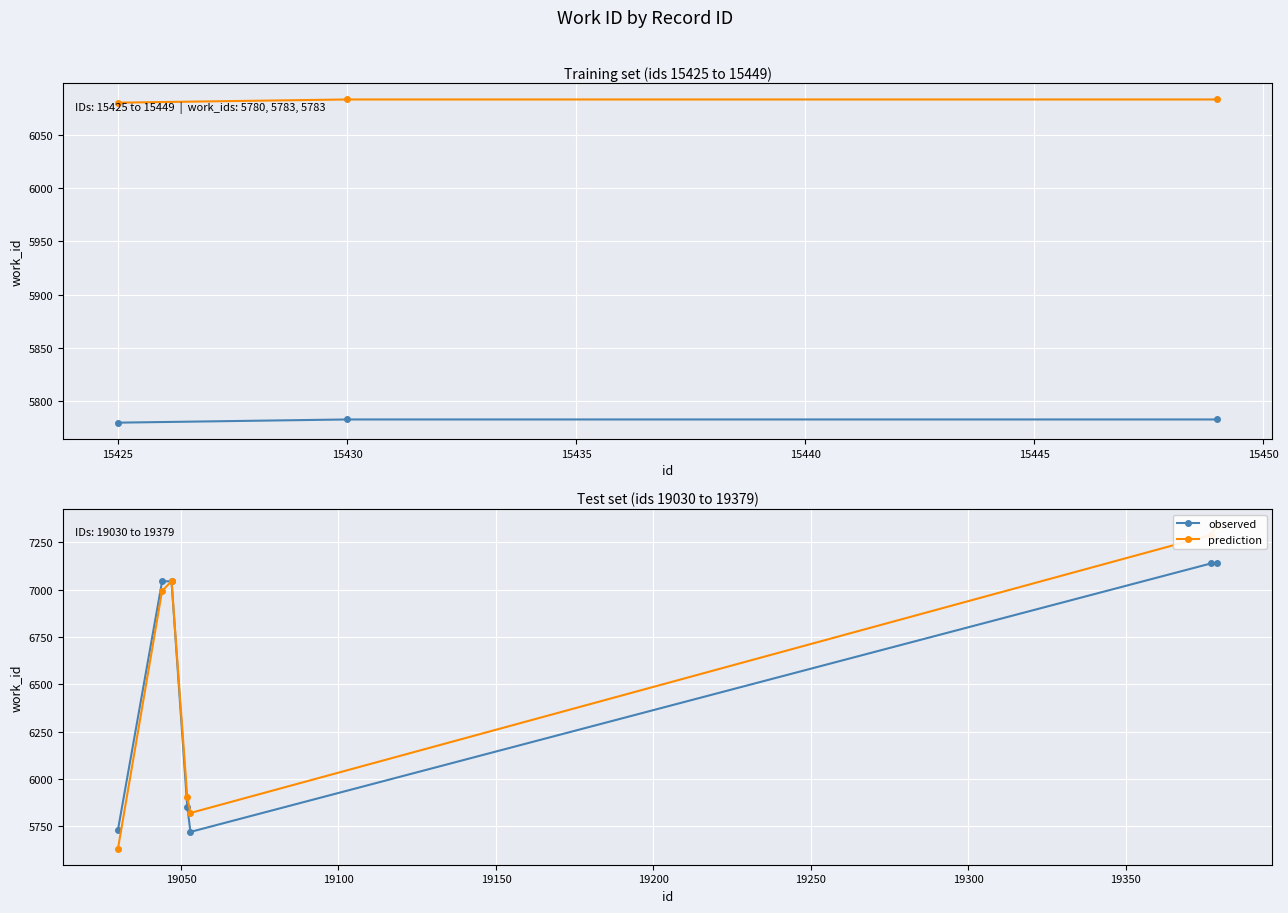

Which series has the largest range (max minus min)?

prediction